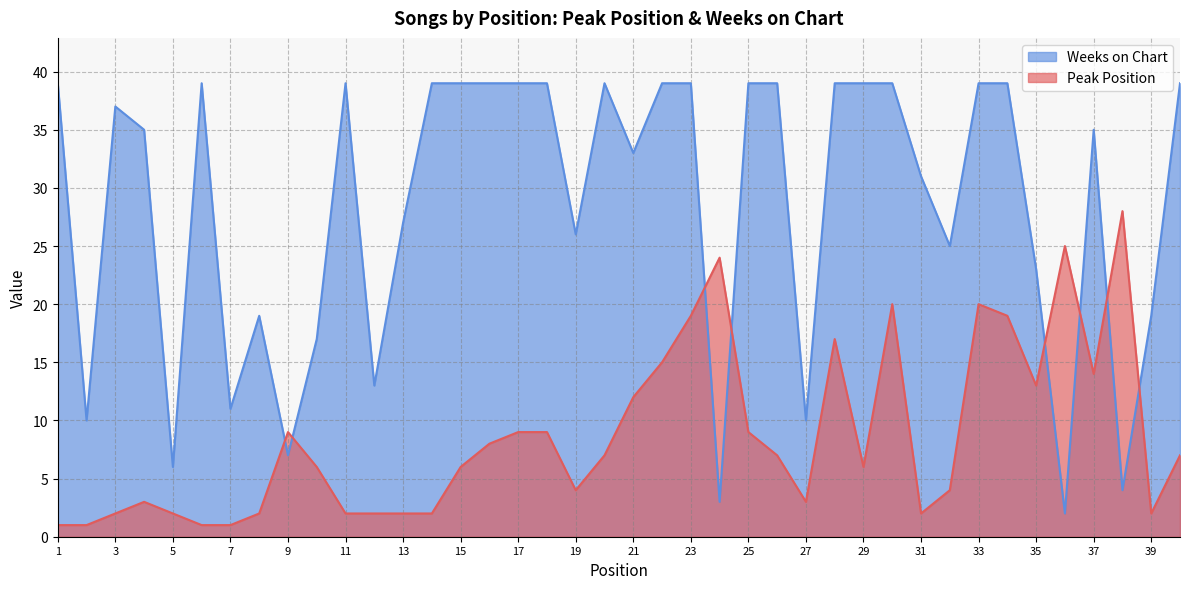

Rank the series by their maximum value, from lowest to highest.

Peak Position, Weeks on Chart